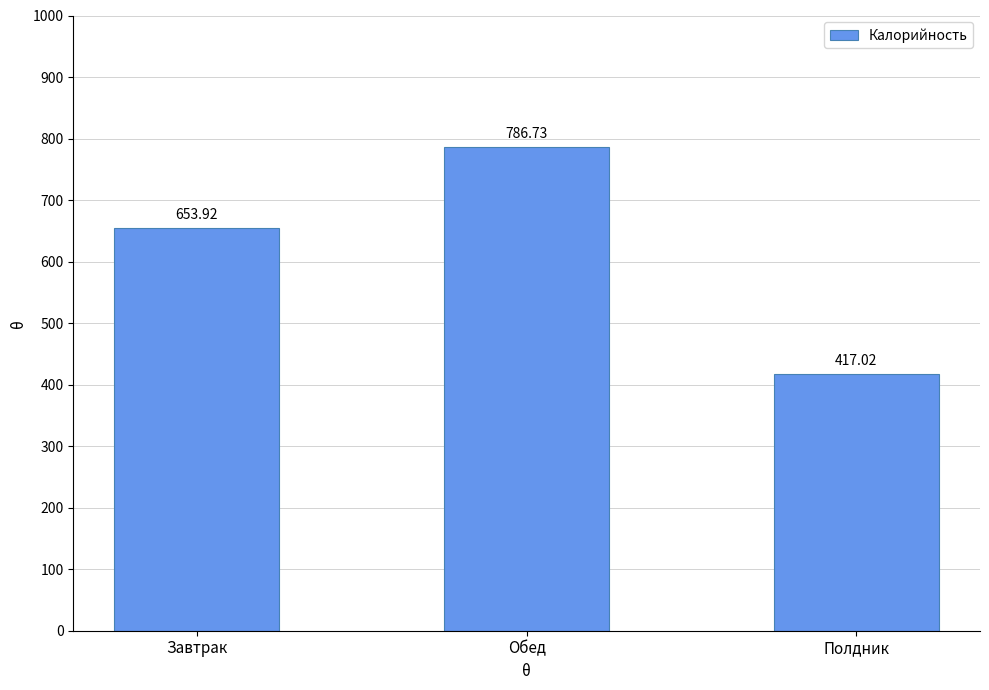

At which category does the chart reach its minimum across all series?

Полдник